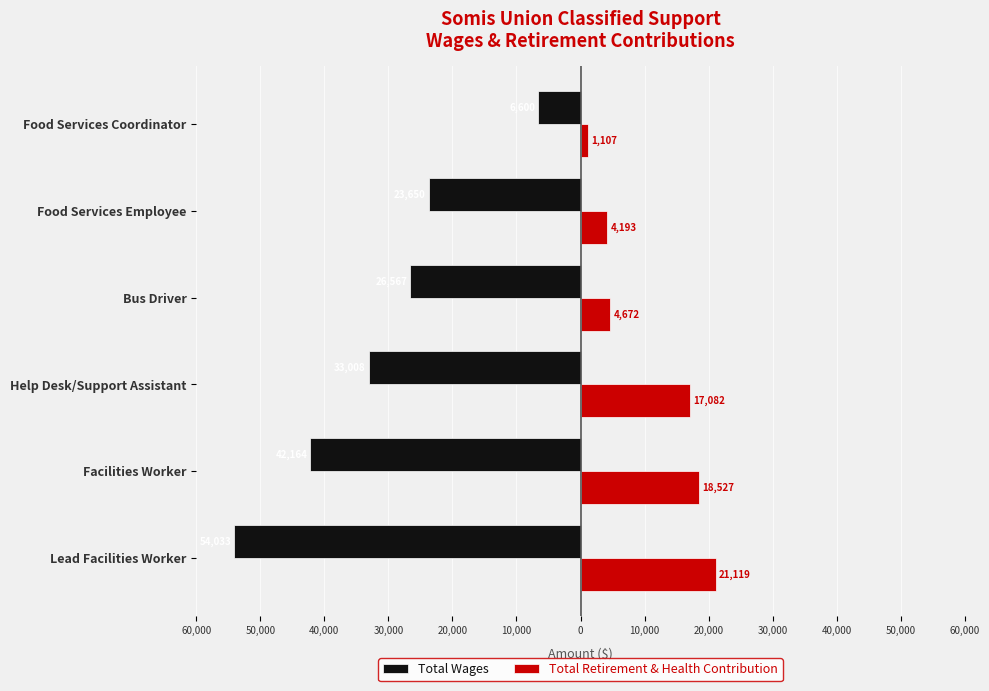

What are all the series names shown in the legend?

Total Wages, Total Retirement & Health Contribution